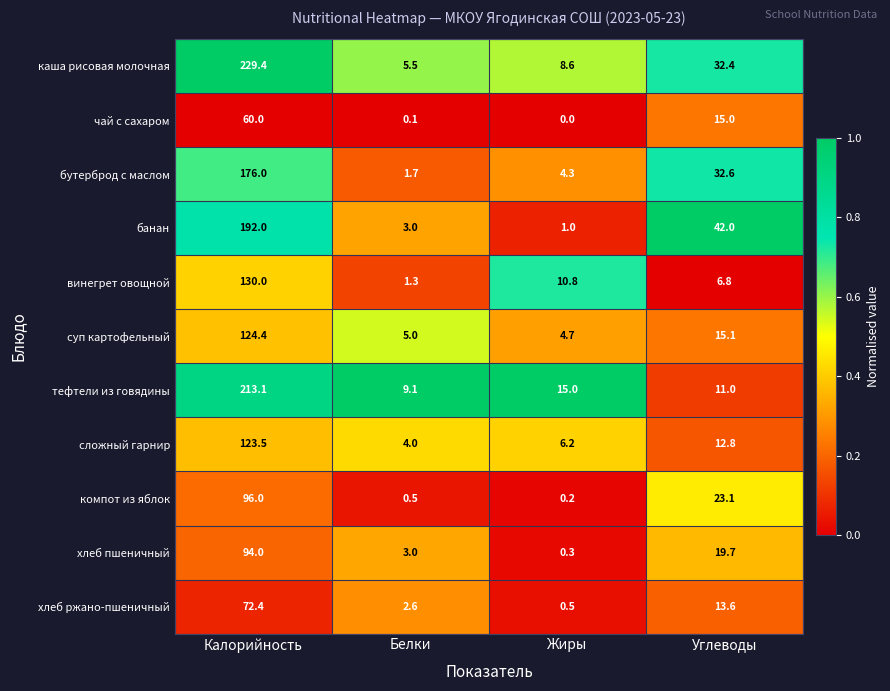

How many data points in хлеб ржано-пшеничный are above 13?

2